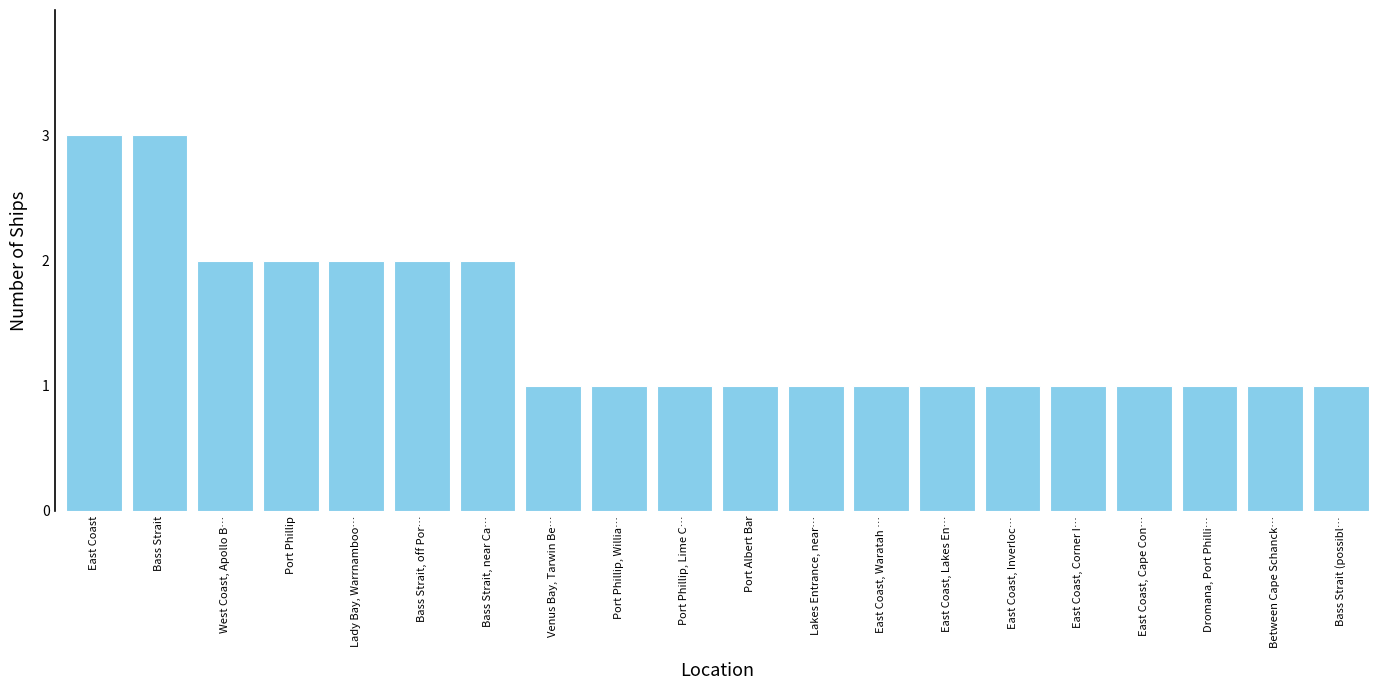

What is the sum of the values at Port Phillip and Port Phillip, Lime C…?

3